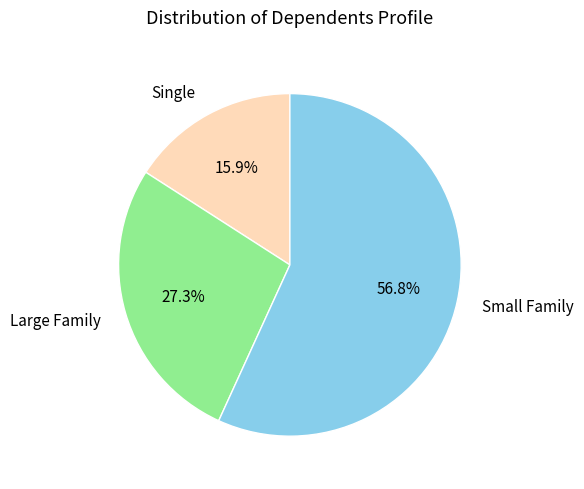

How much of the chart is everything except Small Family?

43.2%